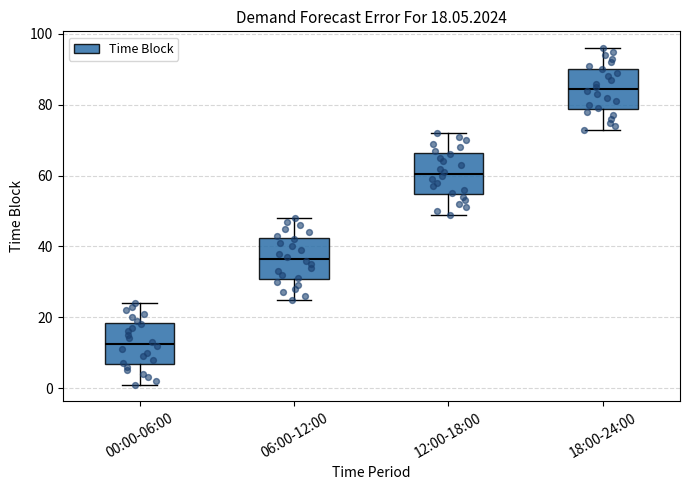

Which box's median line is the highest?

18:00-24:00